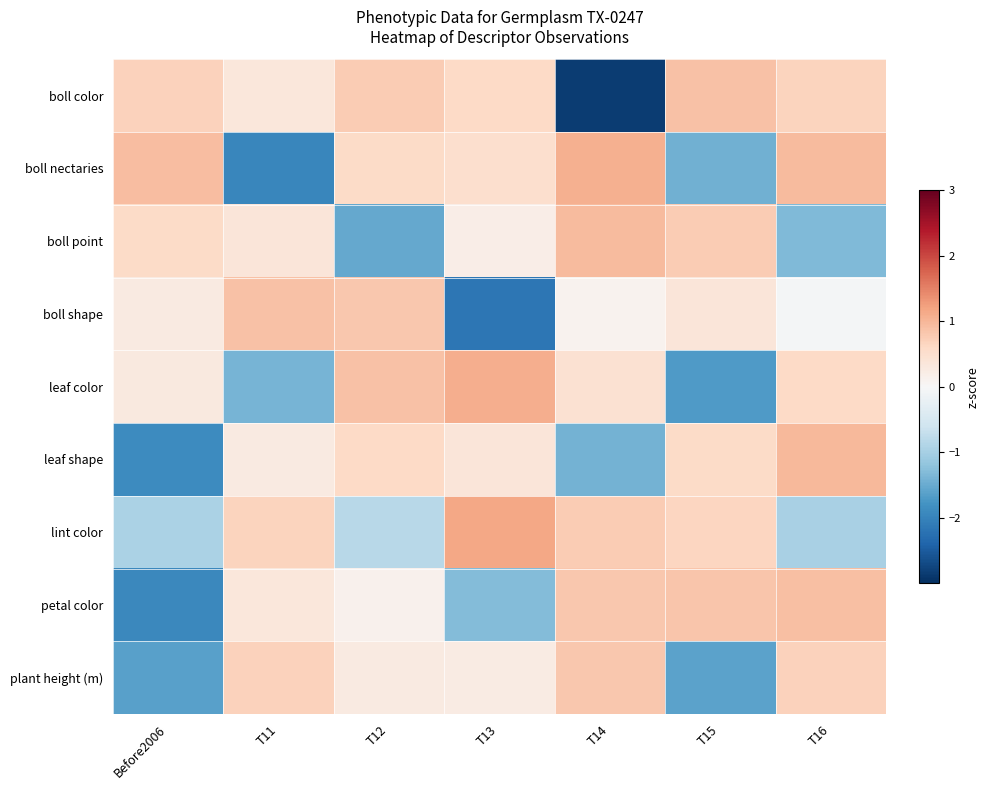

How many data points does each series have?

7